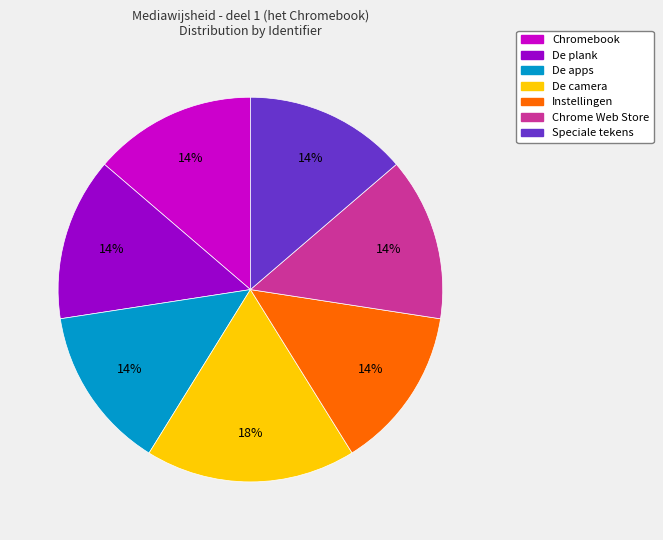

To the nearest percent, what is the difference between the De camera and De apps slice percentages?

4%